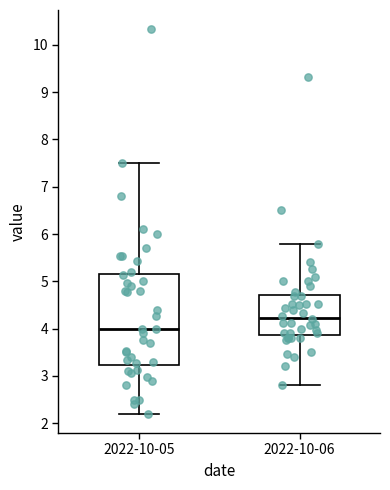

Where is the upper edge of the box for 2022-10-05 on the y-axis? The values are not printed on the chart, so give them approximately, as read against the axis.

5.1